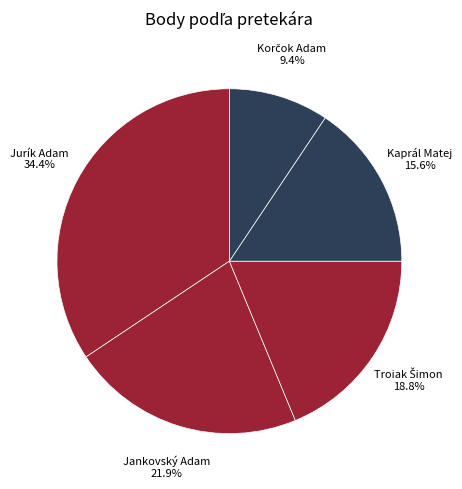

Count the number of slices in the pie.

5